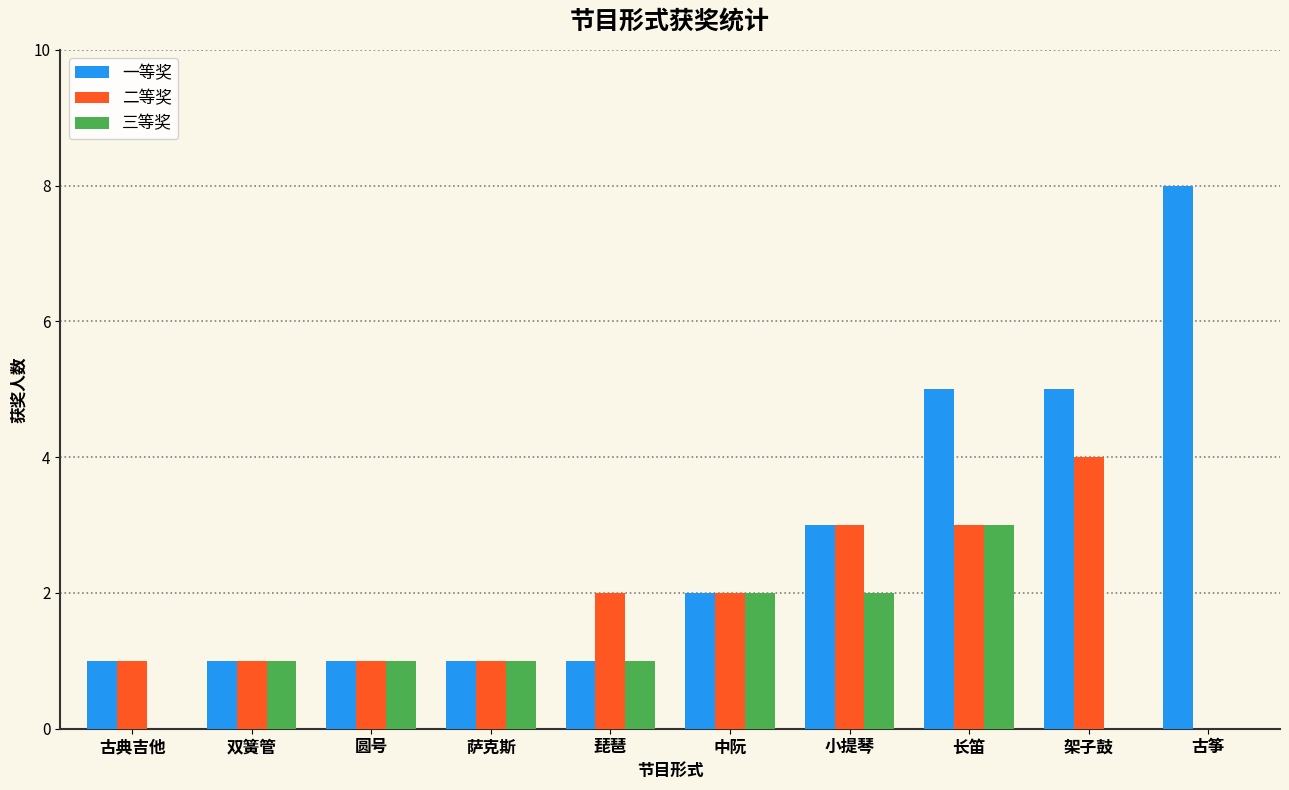

Are the bars grouped side by side (vs. stacked)?

Yes